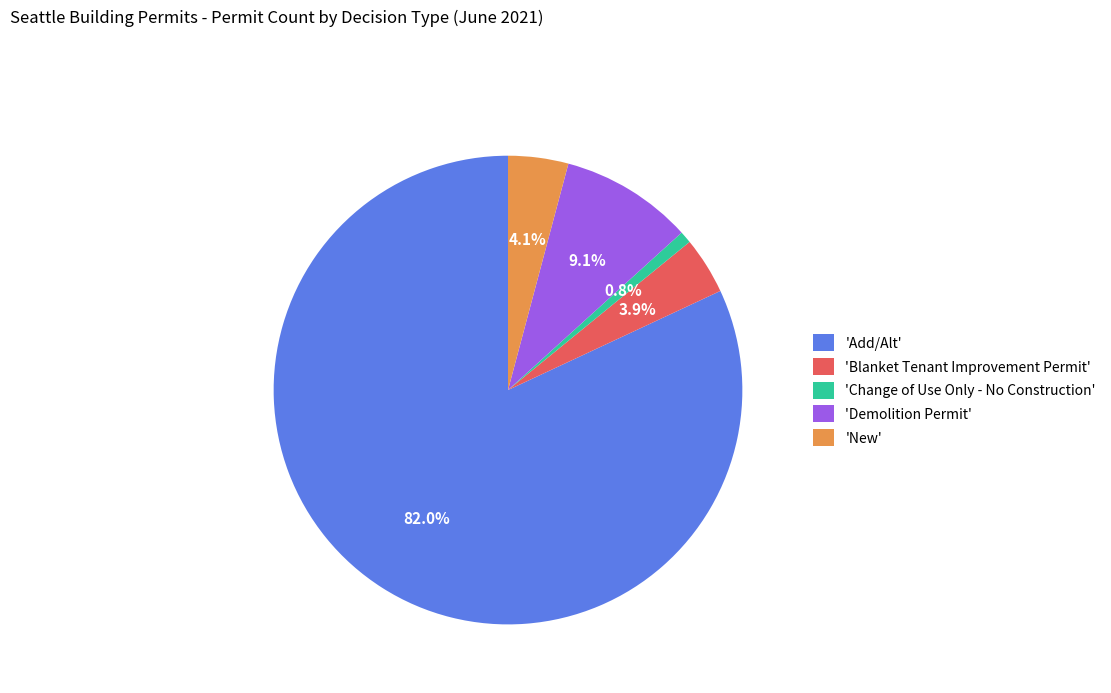

Count the number of slices in the pie.

5